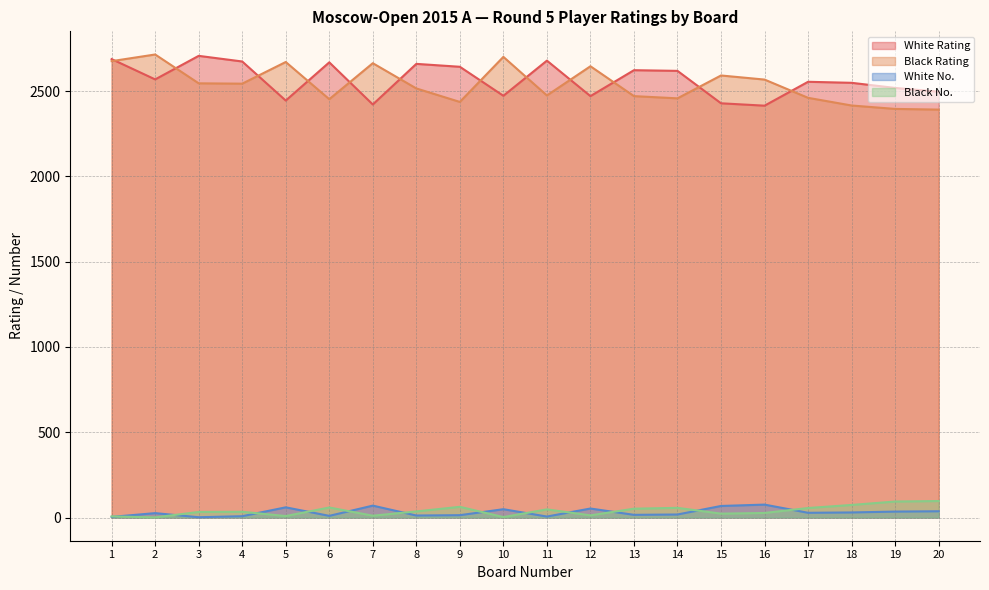

How many lines are shown in the chart?

4